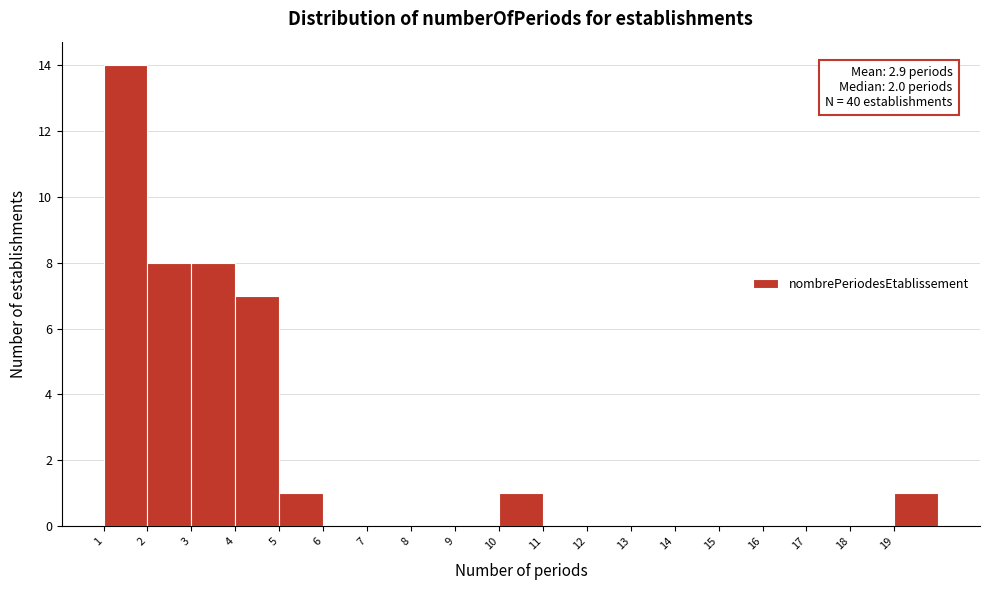

Over which range of the x-axis is the bar tallest?

1 to 2